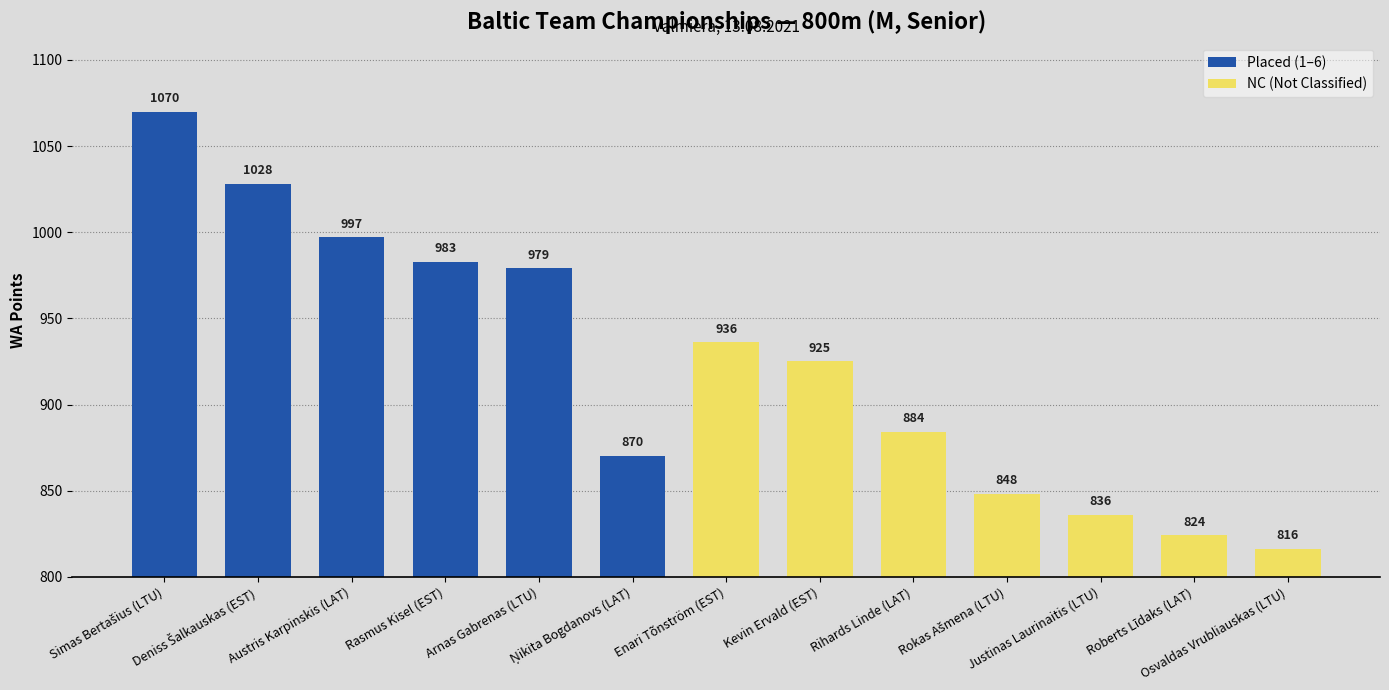

What is the average value?

923